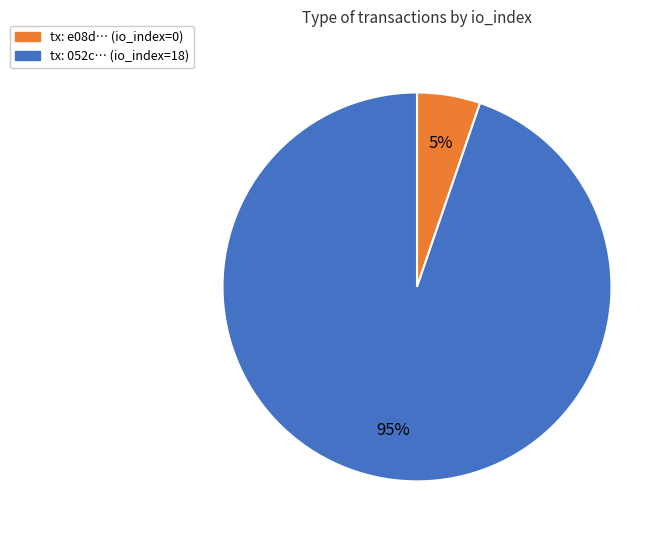

Rank the categories by value from highest to lowest.

tx: 052c… (io_index=18), tx: e08d… (io_index=0)